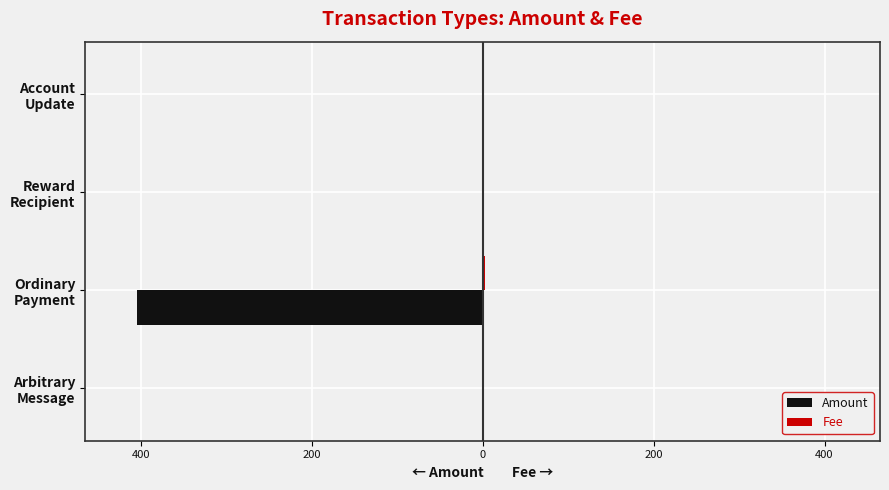

How many groups of bars are there?

4